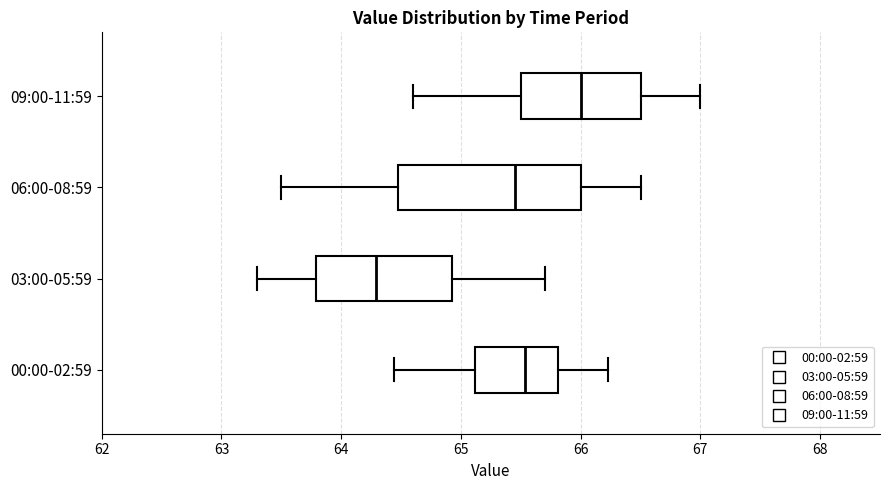

Where does the right whisker of the box for 09:00-11:59 end on the x-axis? The values are not printed on the chart, so give them approximately, as read against the axis.

67.0